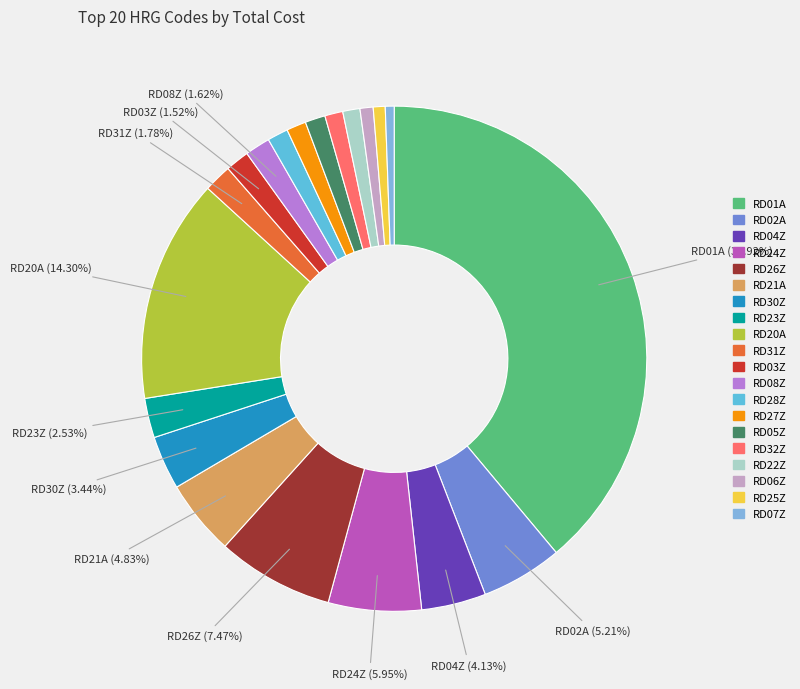

Which category has the biggest portion of the pie?

RD01A